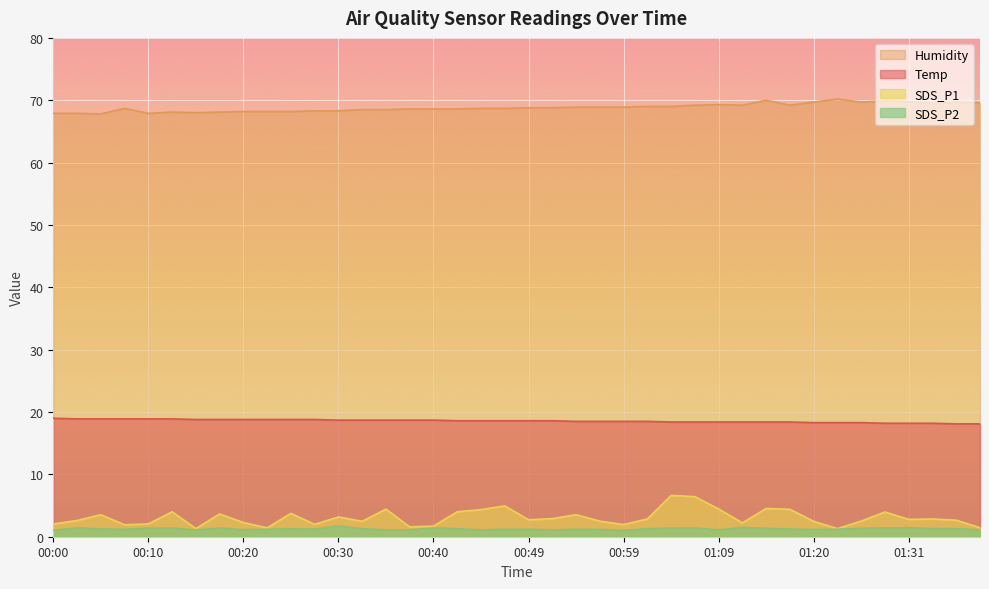

Reading right to left, list all the values displayed in this chart.

Temp: 01:38=18.1	01:36=18.1	01:33=18.2	01:31=18.2	01:28=18.2	01:25=18.3	01:22=18.3	01:20=18.3	01:17=18.4	01:14=18.4	01:12=18.4	01:09=18.4	01:06=18.4	01:04=18.4	01:01=18.5	00:59=18.5	00:57=18.5	00:54=18.5	00:52=18.6	00:49=18.6	00:47=18.6	00:44=18.6	00:42=18.6	00:40=18.7	00:37=18.7	00:35=18.7	00:32=18.7	00:30=18.7	00:27=18.8	00:25=18.8	00:22=18.8	00:20=18.8	00:18=18.8	00:15=18.8	00:13=18.9	00:10=18.9	00:08=18.9	00:05=18.9	00:03=18.9	00:00=19.0
Humidity: 01:38=69.6	01:36=69.7	01:33=69.5	01:31=69.8	01:28=69.9	01:25=69.7	01:22=70.2	01:20=69.7	01:17=69.2	01:14=70.0	01:12=69.2	01:09=69.3	01:06=69.2	01:04=69.0	01:01=69.0	00:59=68.9	00:57=68.9	00:54=68.9	00:52=68.8	00:49=68.8	00:47=68.7	00:44=68.7	00:42=68.6	00:40=68.6	00:37=68.6	00:35=68.5	00:32=68.5	00:30=68.3	00:27=68.3	00:25=68.2	00:22=68.2	00:20=68.2	00:18=68.1	00:15=68.0	00:13=68.1	00:10=67.9	00:08=68.7	00:05=67.8	00:03=67.9	00:00=67.9
SDS_P1: 01:38=1.4	01:36=2.6	01:33=2.9	01:31=2.8	01:28=4.0	01:25=2.5	01:22=1.3	01:20=2.5	01:17=4.4	01:14=4.5	01:12=2.2	01:09=4.5	01:06=6.4	01:04=6.6	01:01=2.9	00:59=1.9	00:57=2.5	00:54=3.5	00:52=2.9	00:49=2.7	00:47=5.0	00:44=4.3	00:42=4.0	00:40=1.7	00:37=1.6	00:35=4.4	00:32=2.5	00:30=3.2	00:27=2.0	00:25=3.8	00:22=1.4	00:20=2.3	00:18=3.6	00:15=1.3	00:13=4.0	00:10=2.0	00:08=1.9	00:05=3.5	00:03=2.6	00:00=2.0
SDS_P2: 01:38=1.1	01:36=1.3	01:33=1.3	01:31=1.4	01:28=1.4	01:25=1.4	01:22=1.2	01:20=1.2	01:17=1.2	01:14=1.4	01:12=1.5	01:09=1.1	01:06=1.4	01:04=1.4	01:01=1.3	00:59=1.0	00:57=1.2	00:54=1.2	00:52=1.1	00:49=1.2	00:47=1.2	00:44=1.1	00:42=1.3	00:40=1.4	00:37=1.1	00:35=1.1	00:32=1.3	00:30=1.7	00:27=1.2	00:25=1.3	00:22=1.2	00:20=1.1	00:18=1.4	00:15=1.1	00:13=1.4	00:10=1.4	00:08=1.2	00:05=1.2	00:03=1.4	00:00=1.1